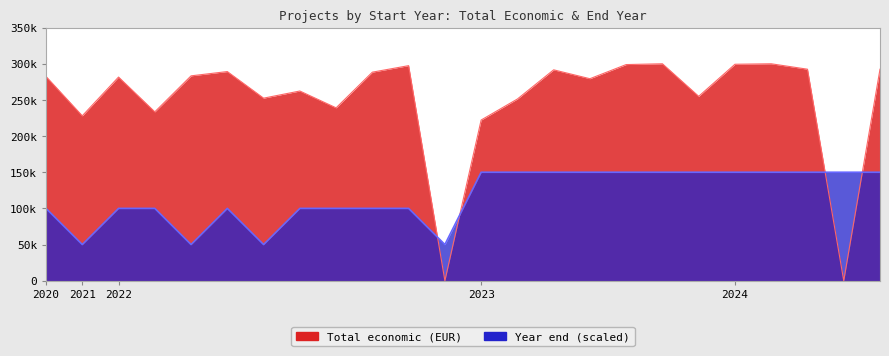

How many interior local valleys does the Year end series have?

4